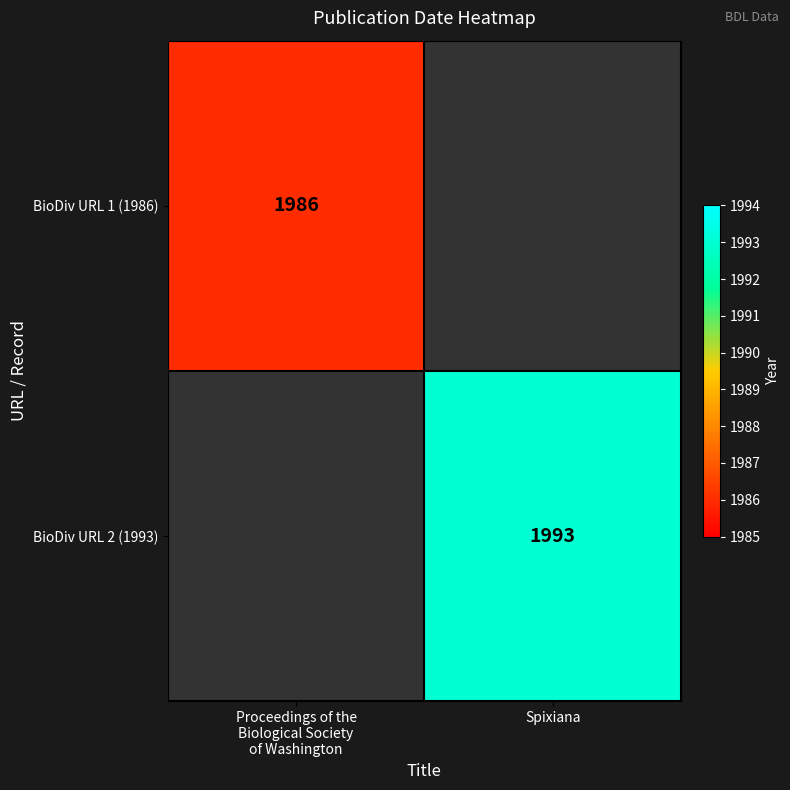

The value of BioDiv URL 2 (1993) at Spixiana is 3348. True or false?

False